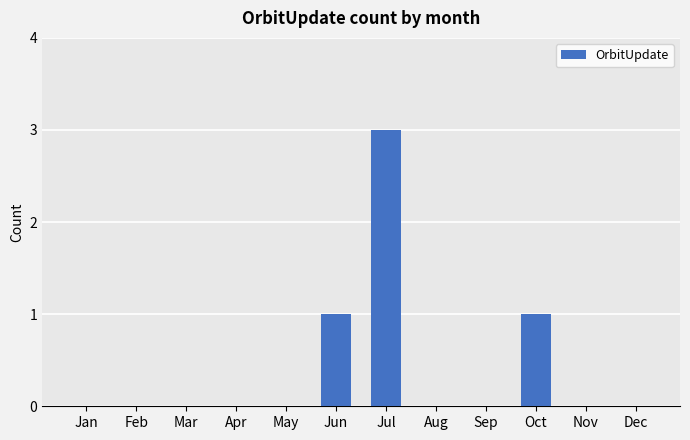

How many categories are shown in the chart?

12